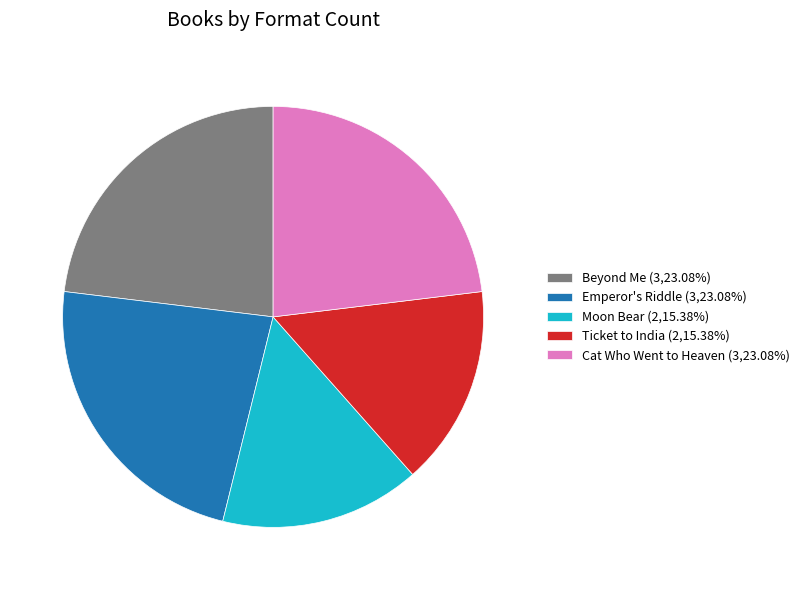

How many segments does this pie chart have?

5